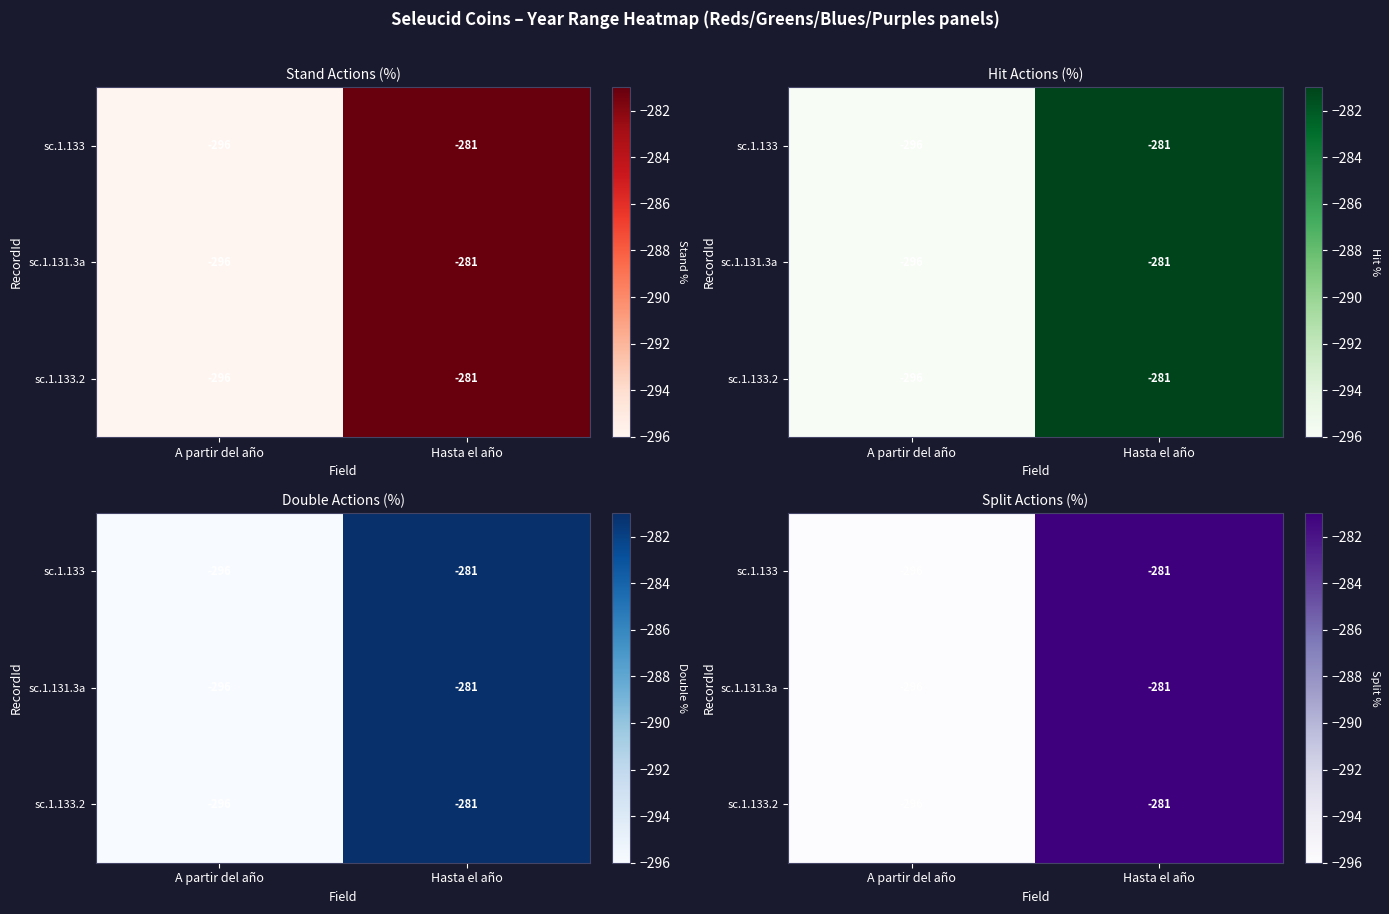

List the series in order of their peak value, lowest first.

sc.1.133, sc.1.131.3a, sc.1.133.2